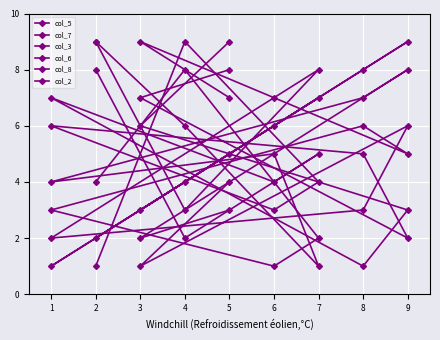

Which series changed the most between 4 and 3?

col_5